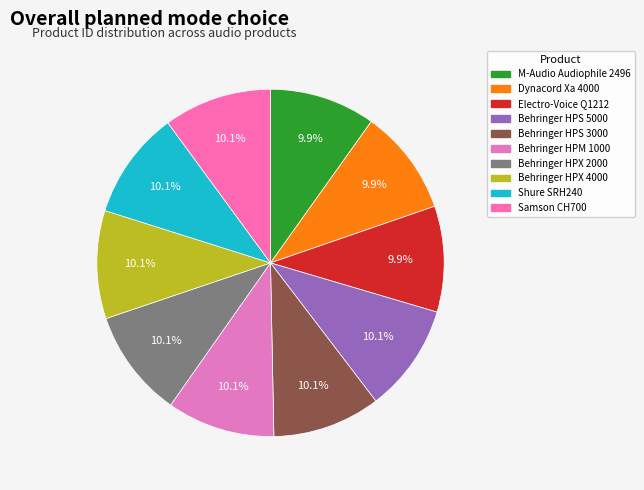

How many segments does this pie chart have?

10